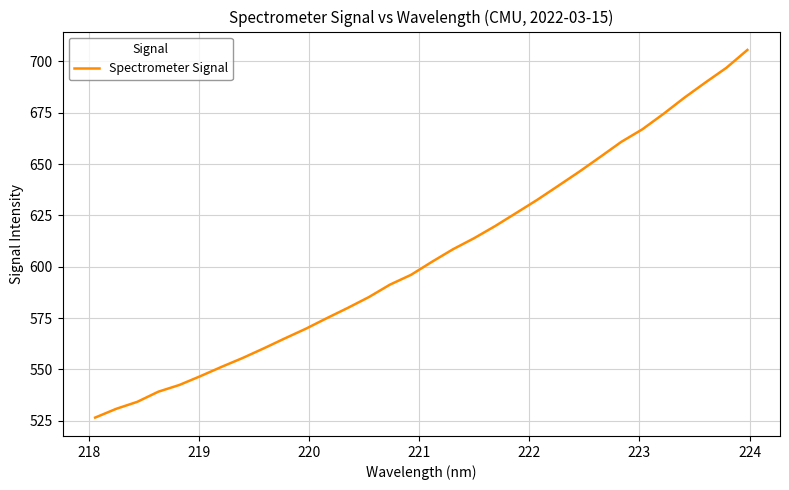

What is the difference between the maximum and minimum values?

179.1